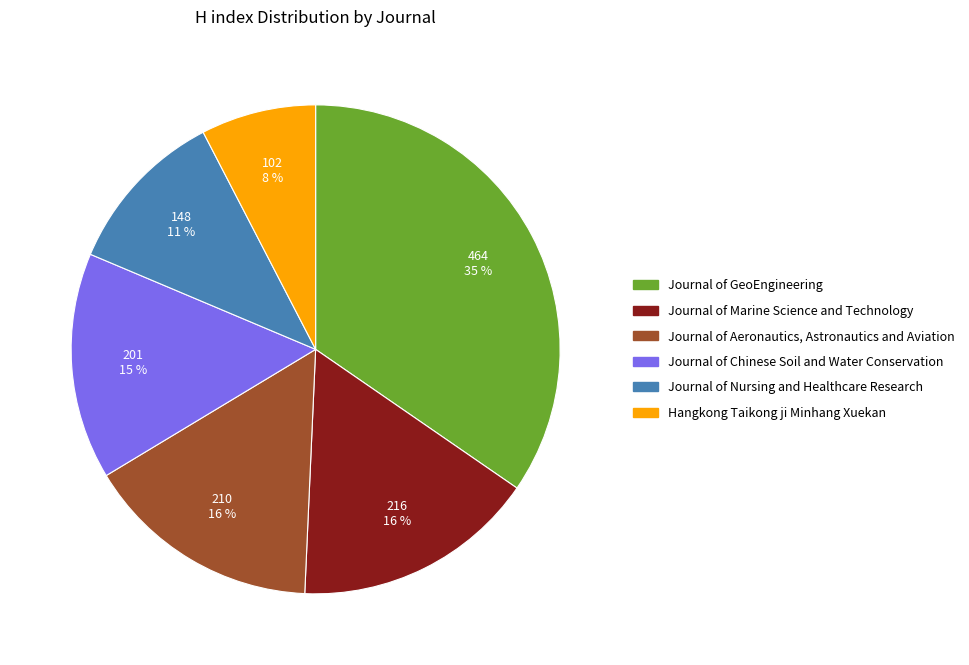

To the nearest percent, what percentage of the pie is Journal of Chinese Soil and Water Conservation?

15%